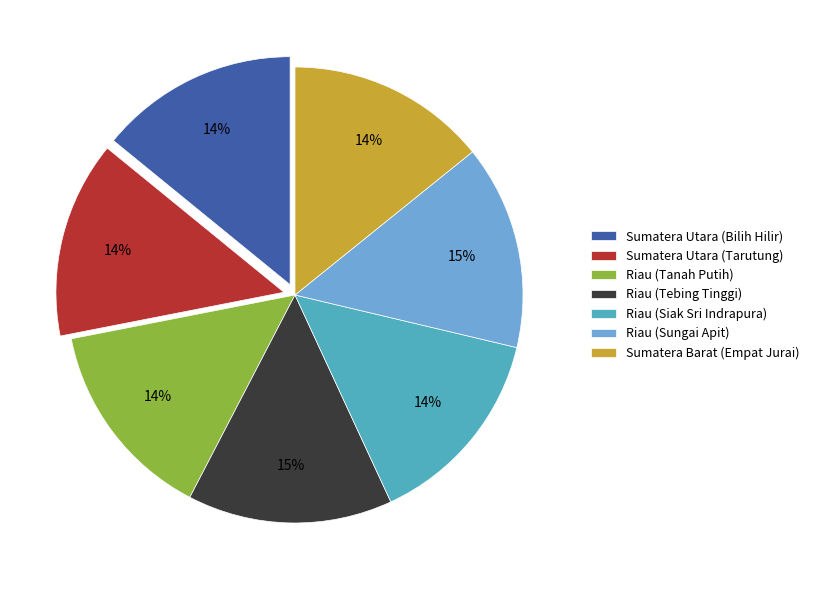

What is the ratio of the value at Riau (Tanah Putih) to the value at Sumatera Utara (Bilih Hilir)?

1.0